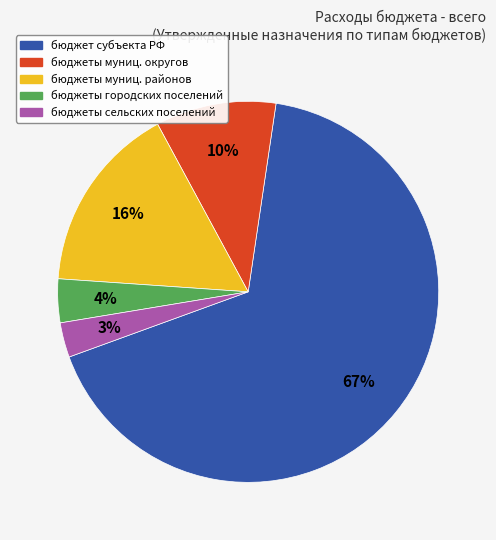

Does any single category account for the majority?

Yes